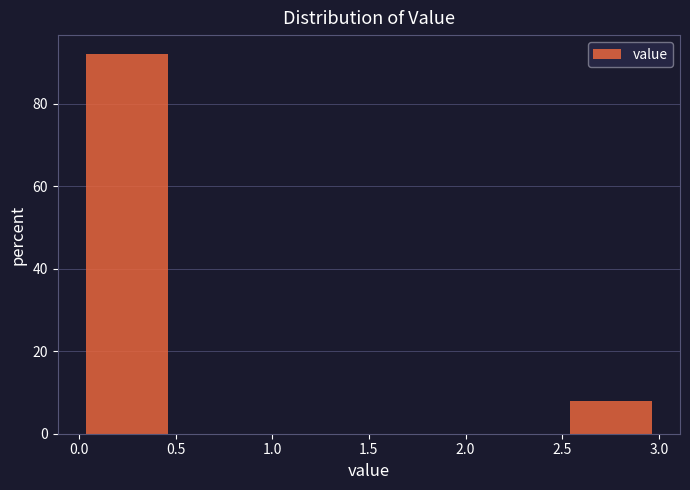

Reading left to right, list every bar in this chart as the range it spans on the x-axis followed by its height. The values are not printed on the chart, so give them approximately, as read against the axis.

0.0 to 0.5: 92
0.5 to 1.0: 0
1.0 to 1.5: 0
1.5 to 2.0: 0
2.0 to 2.5: 0
2.5 to 3.0: 8